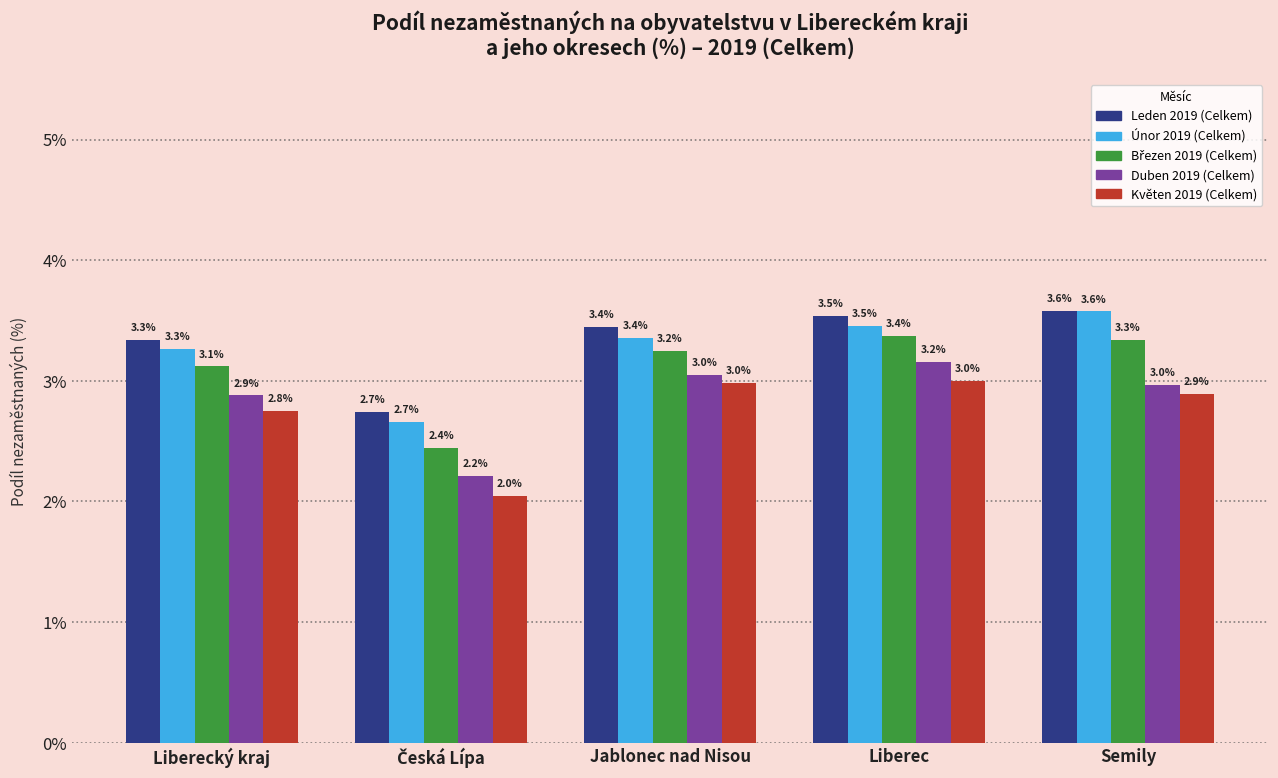

True or false: Duben 2019 (Celkem) has a value of 1.2 at Jablonec nad Nisou.

False